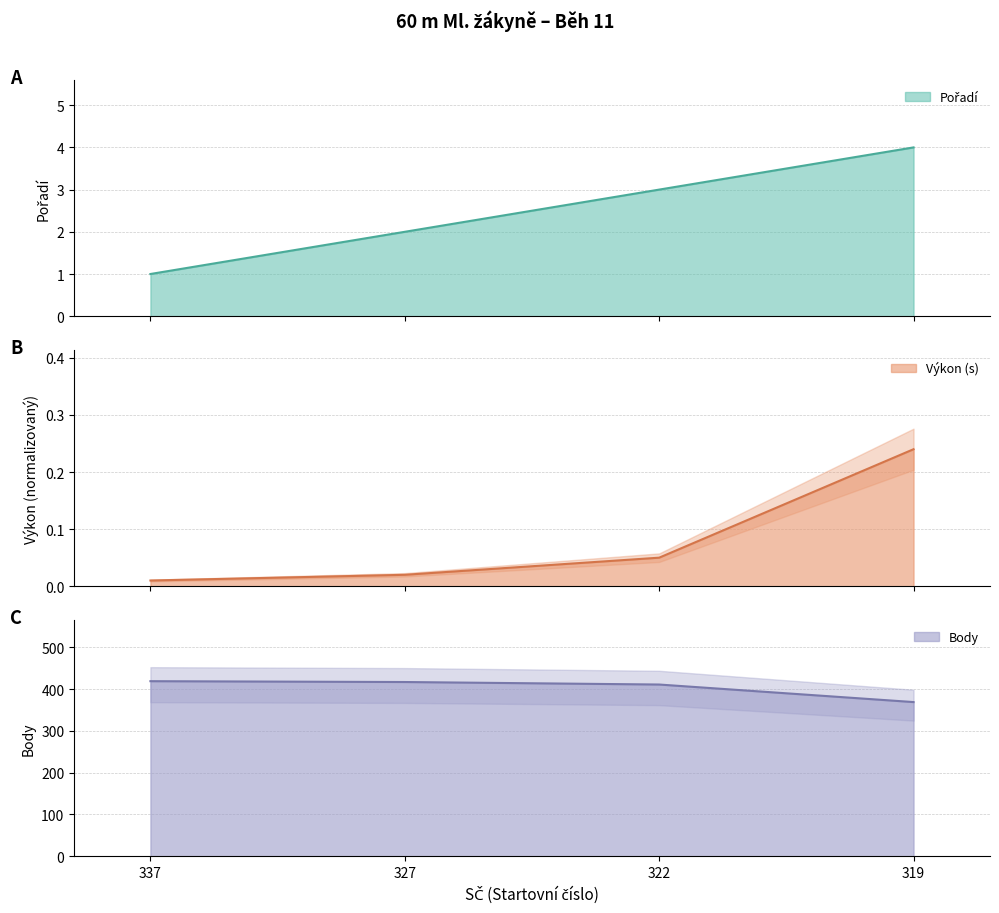

How many lines are shown in the chart?

3